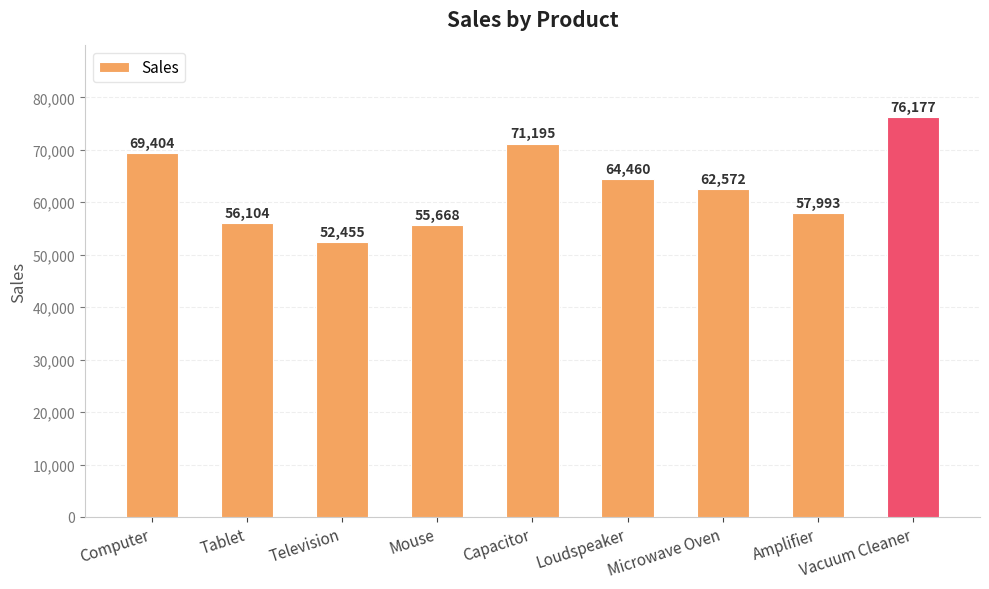

Rank the categories by value from lowest to highest.

Television, Mouse, Tablet, Amplifier, Microwave Oven, Loudspeaker, Computer, Capacitor, Vacuum Cleaner